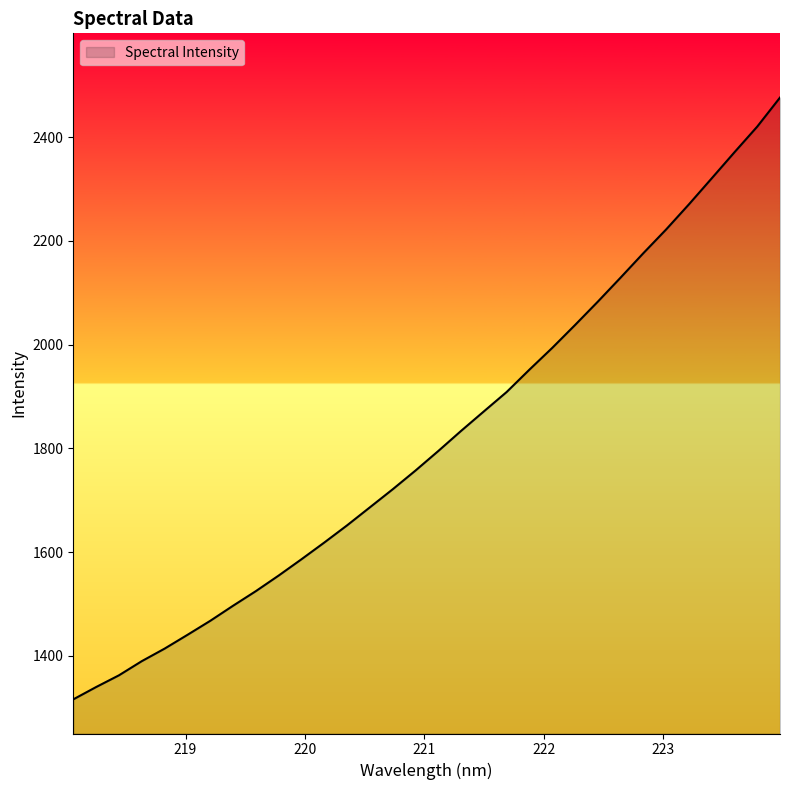

What is the difference between the maximum and minimum values?

1160.2